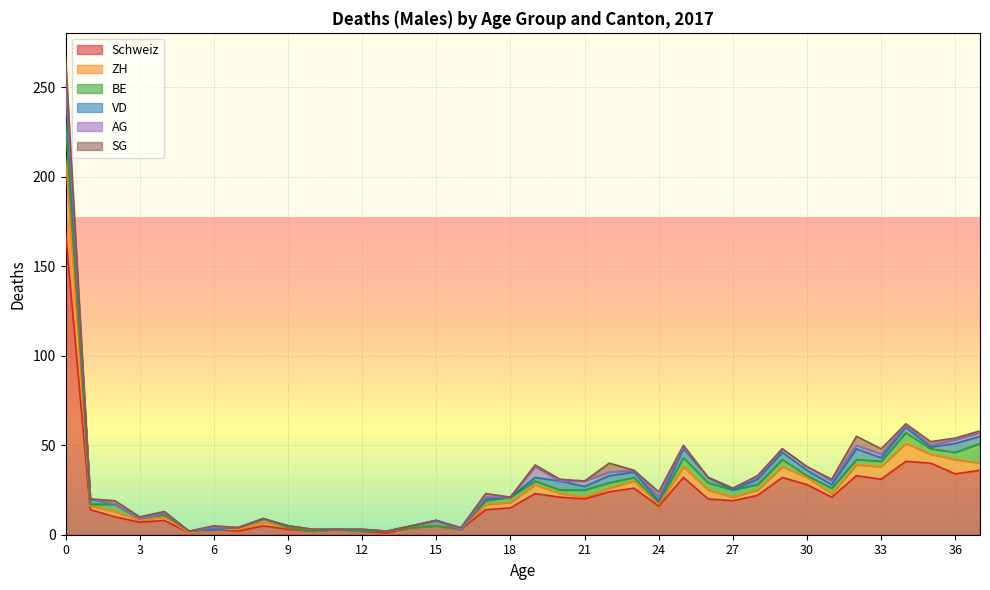

How many categories are shown in the chart?

38